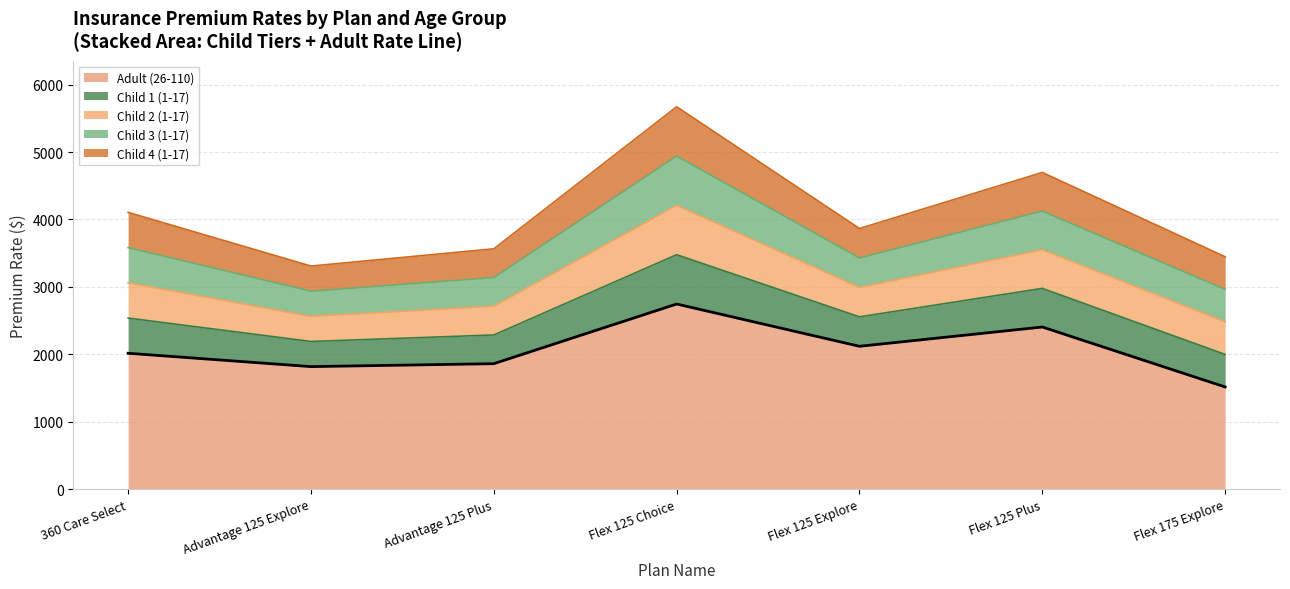

True or false: Child 4 (1-17) and Child 1 (1-17) intersect in this chart.

False